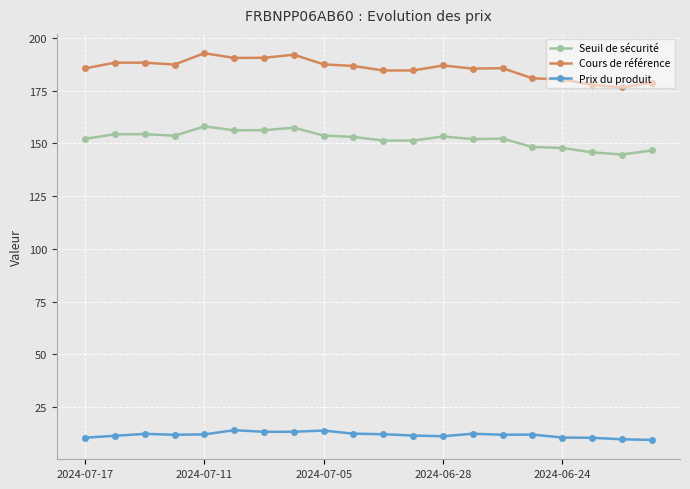

Which series has the largest total across all categories?

Cours de référence